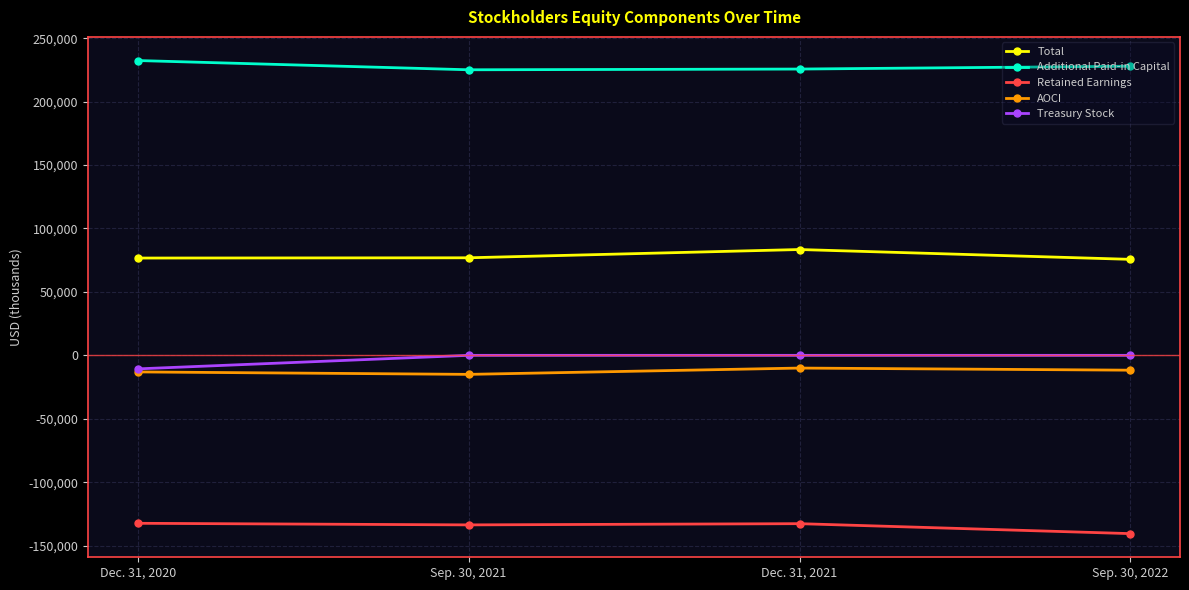

Which series has the largest total across all categories?

Additional Paid-in Capital